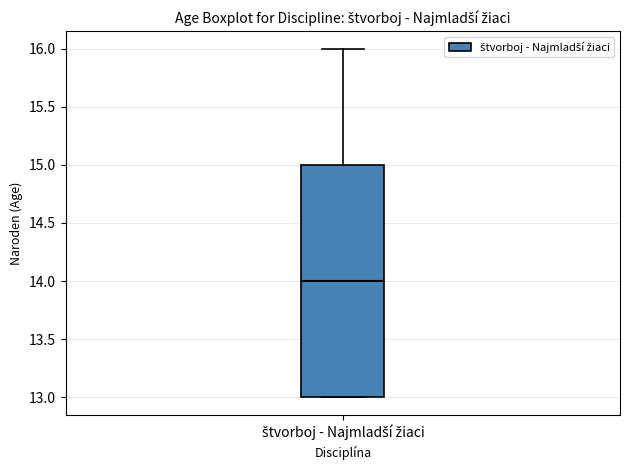

Where is the lower edge of the box for štvorboj - Najmladší žiaci on the y-axis? The values are not printed on the chart, so give them approximately, as read against the axis.

13